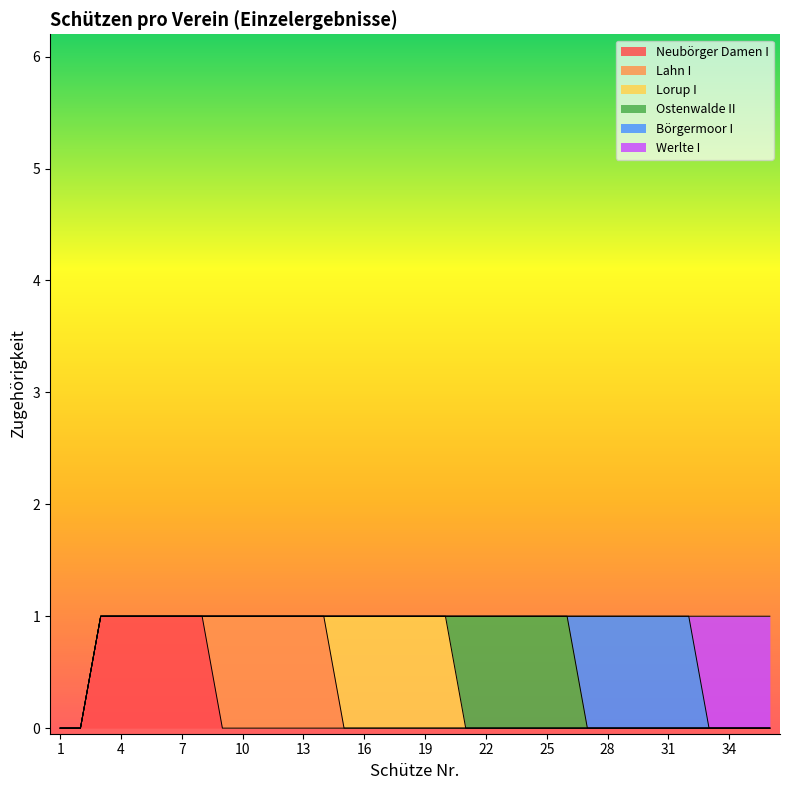

True or false: Ostenwalde II and Lahn I intersect in this chart.

False